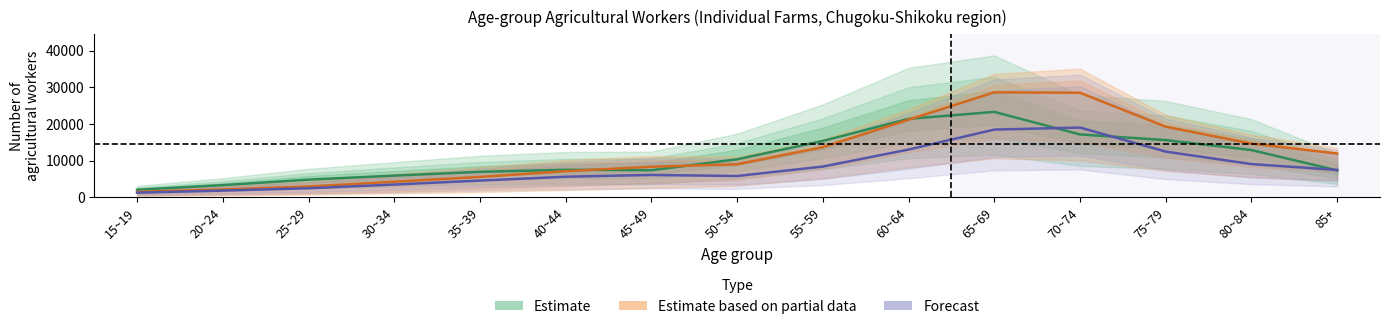

True or false: Estimate has a value of 2929.9 at 15~19.

False